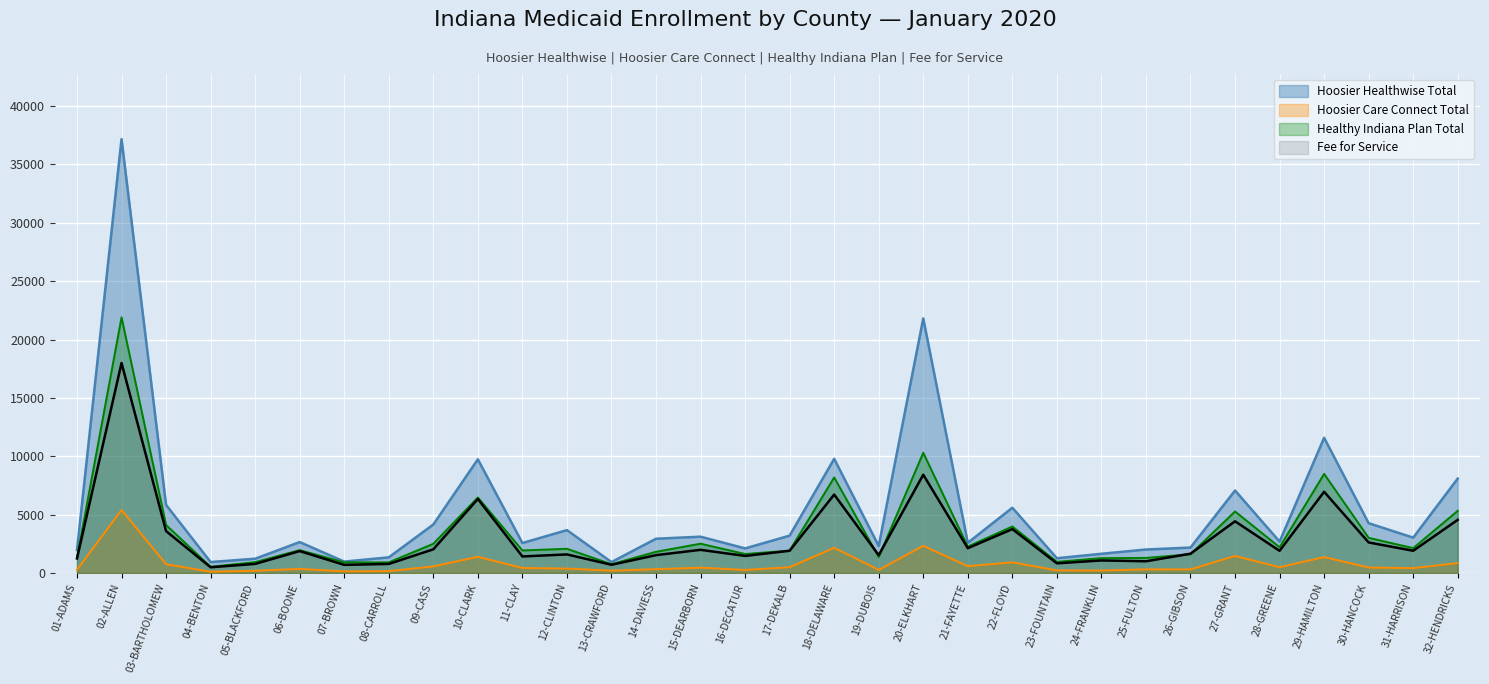

How many intersections are there between Fee for Service and Healthy Indiana Plan Total?

4